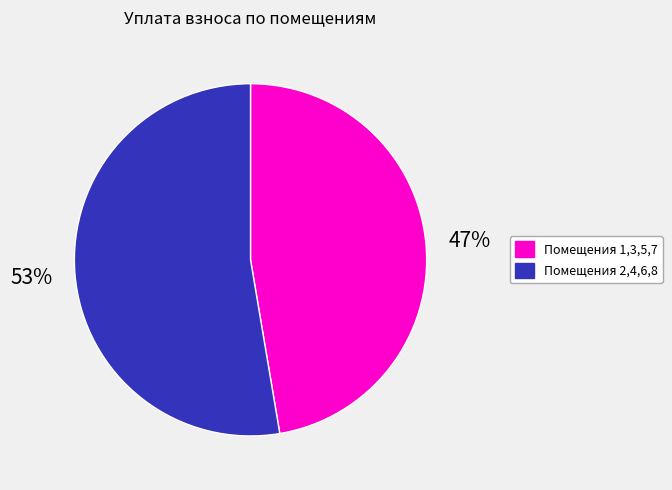

Is there any slice that represents more than half of the pie?

Yes